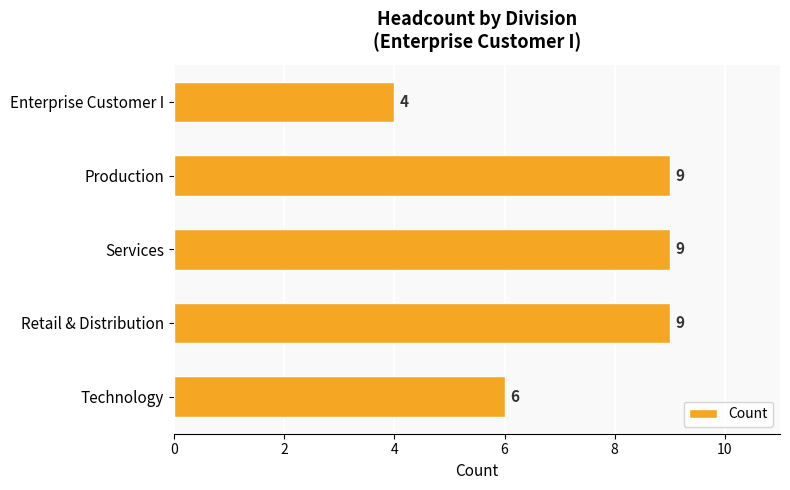

Reading top to bottom, transcribe all the data shown in this chart.

Enterprise Customer I=4	Production=9	Services=9	Retail & Distribution=9	Technology=6